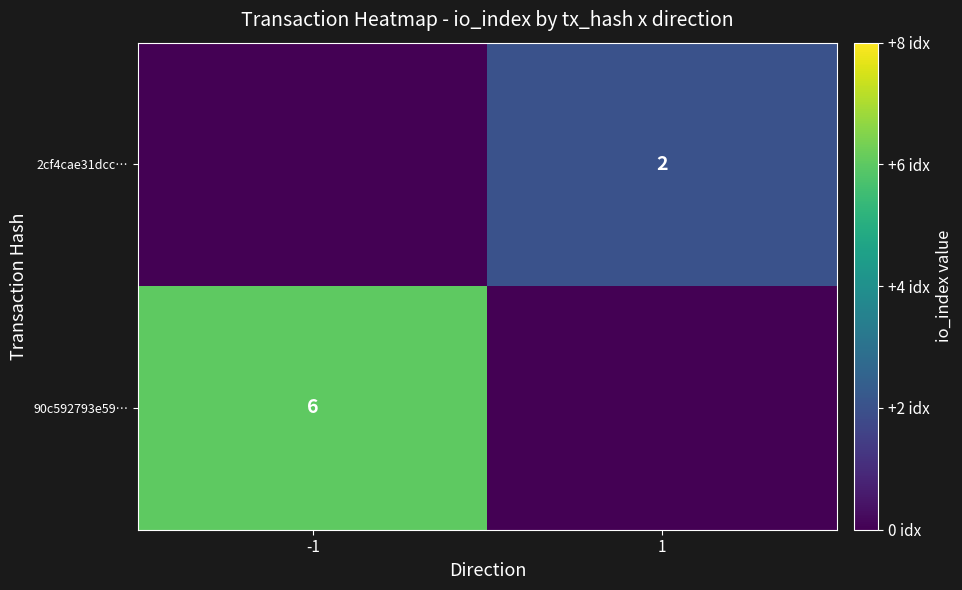

The 2cf4cae31dcc… series shows 2 at 1. True or false?

True